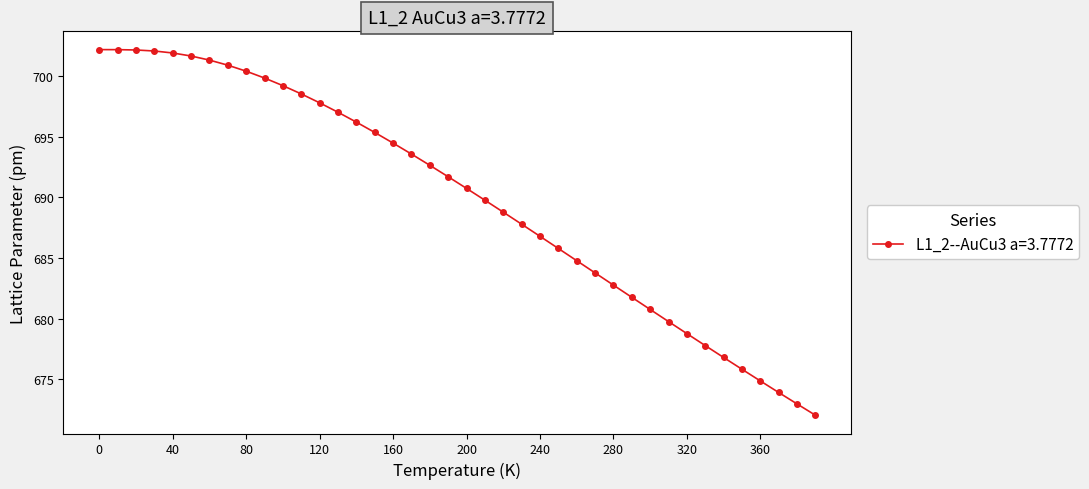

What is the value of the 10th point from the left?

699.8